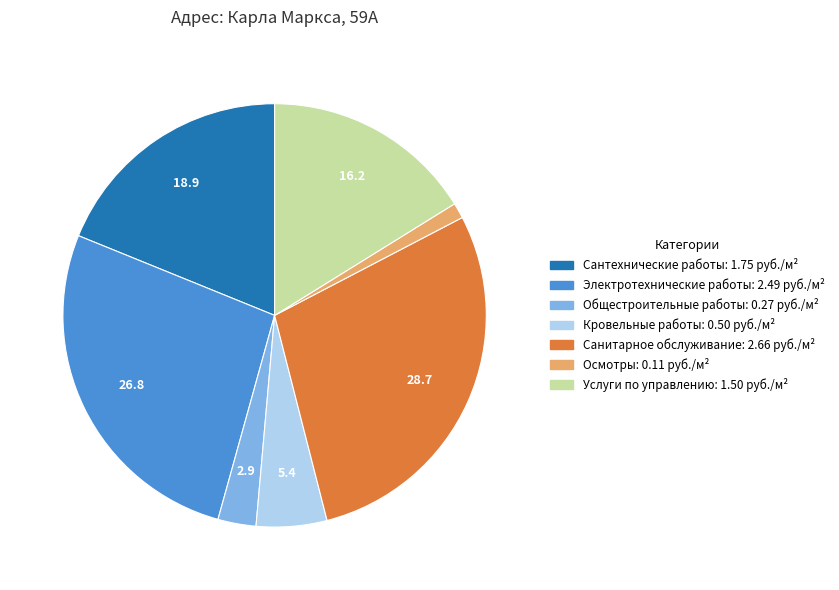

Which category has the biggest portion of the pie?

Санитарное обслуживание